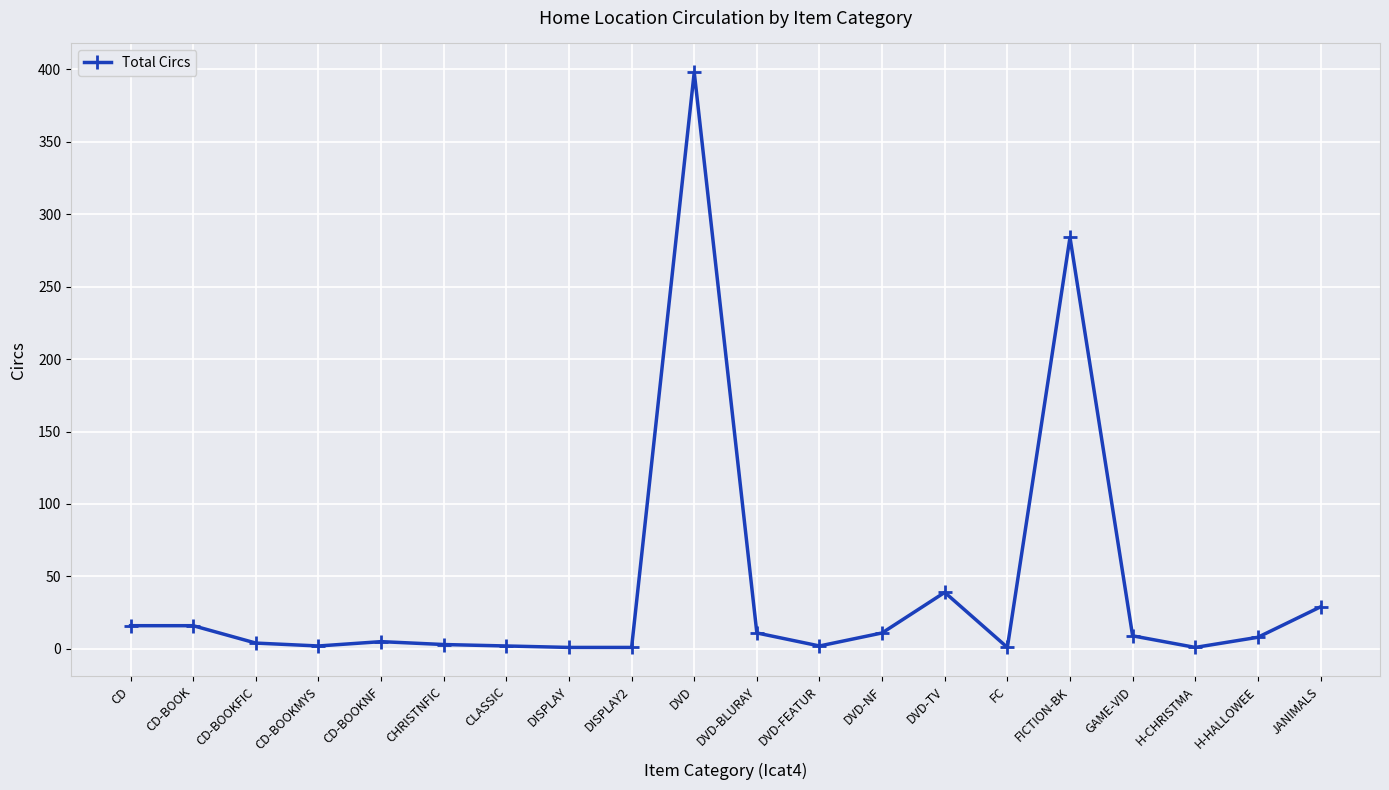

What value does the data have at GAME-VID?

9